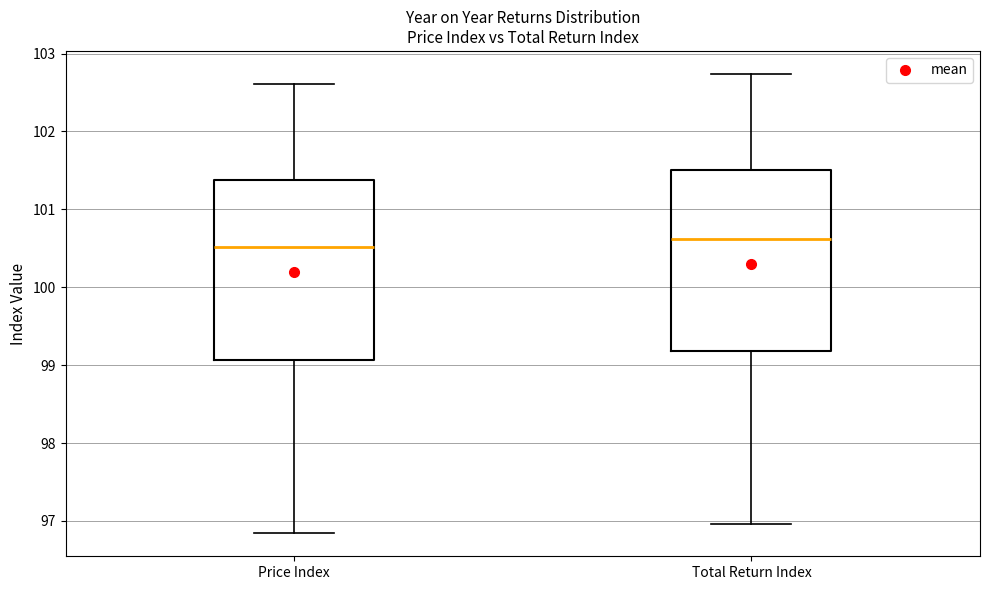

Where is the upper edge of the box for Price Index on the y-axis? The values are not printed on the chart, so give them approximately, as read against the axis.

101.4